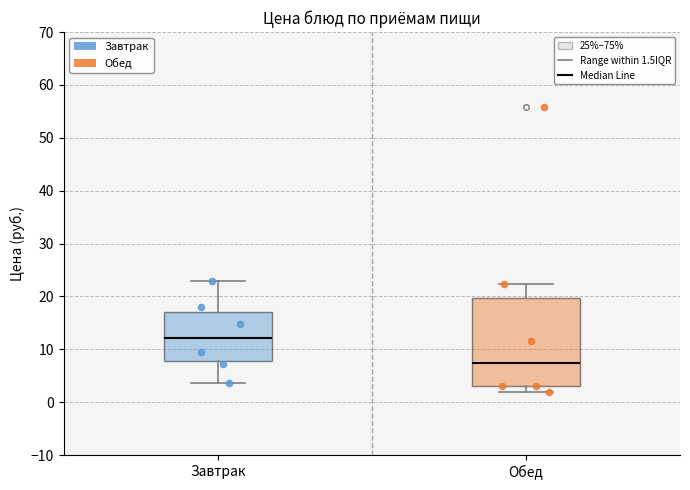

Reading left to right, read every box against the y-axis: the position of its median line, the range the box covers, and the ends of its whiskers. The values are not printed on the chart, so give them approximately, as read against the axis.

Завтрак: median 12, box 8 to 17, whiskers 4 to 23
Обед: median 7, box 3 to 20, whiskers 2 to 22